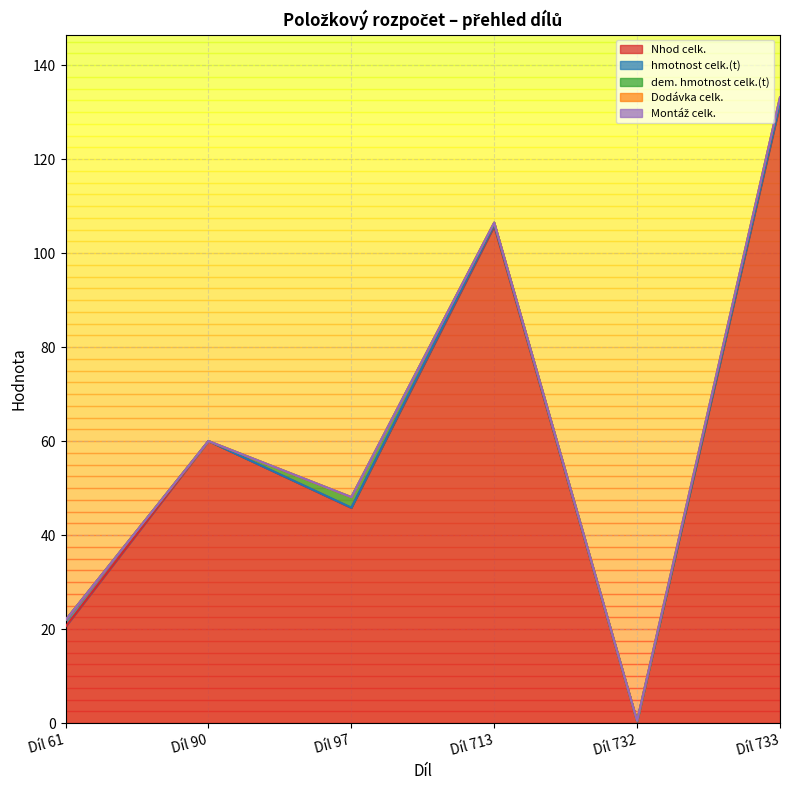

What is the difference between the highest and lowest values at Díl 61?

20.5